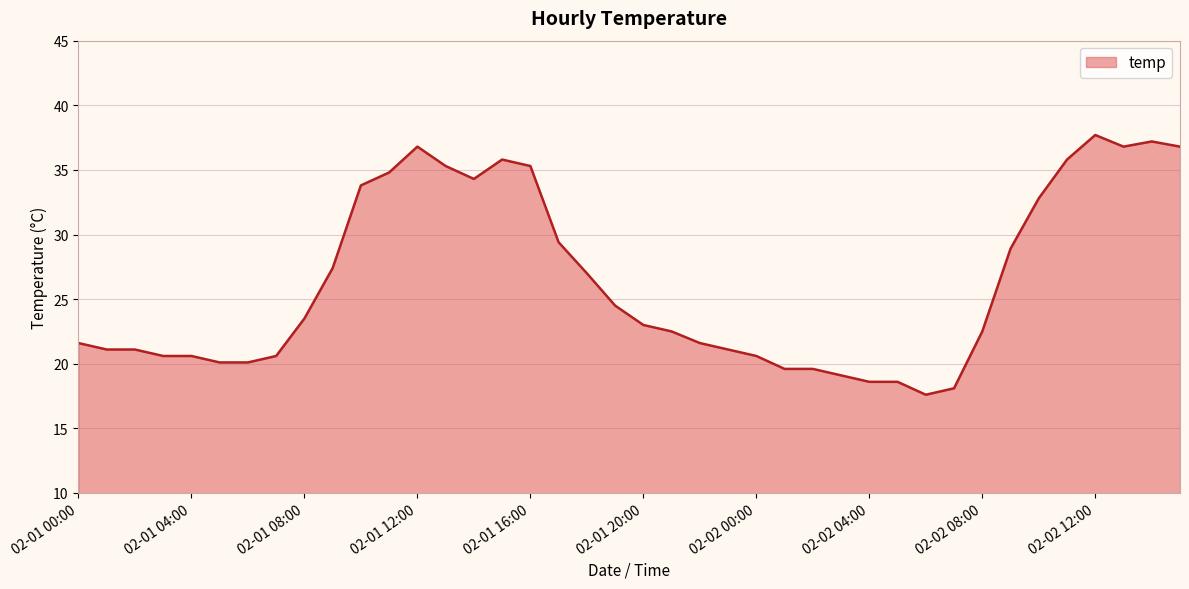

True or false: there are more than 0 points higher than both neighbors.

True